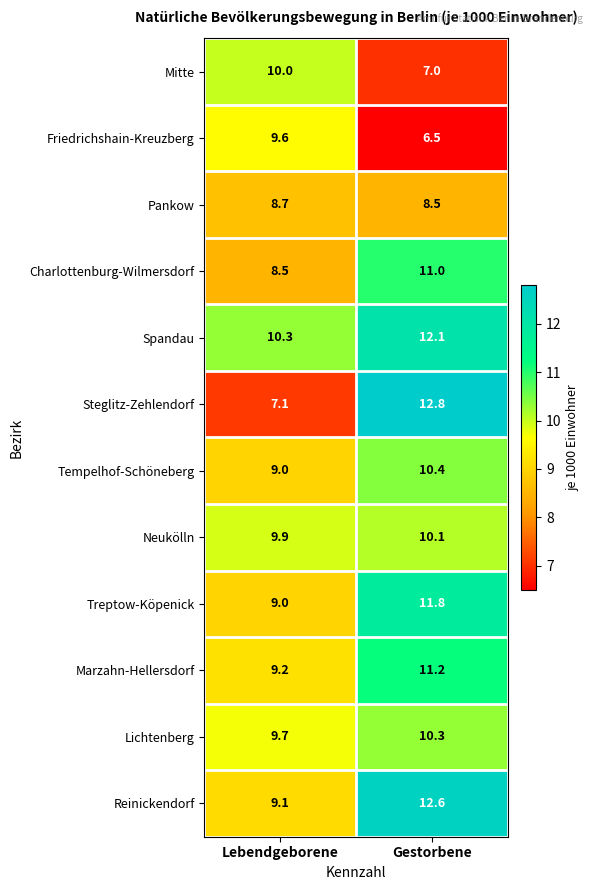

What is the spread (max minus min) of values at Lebendgeborene?

3.2